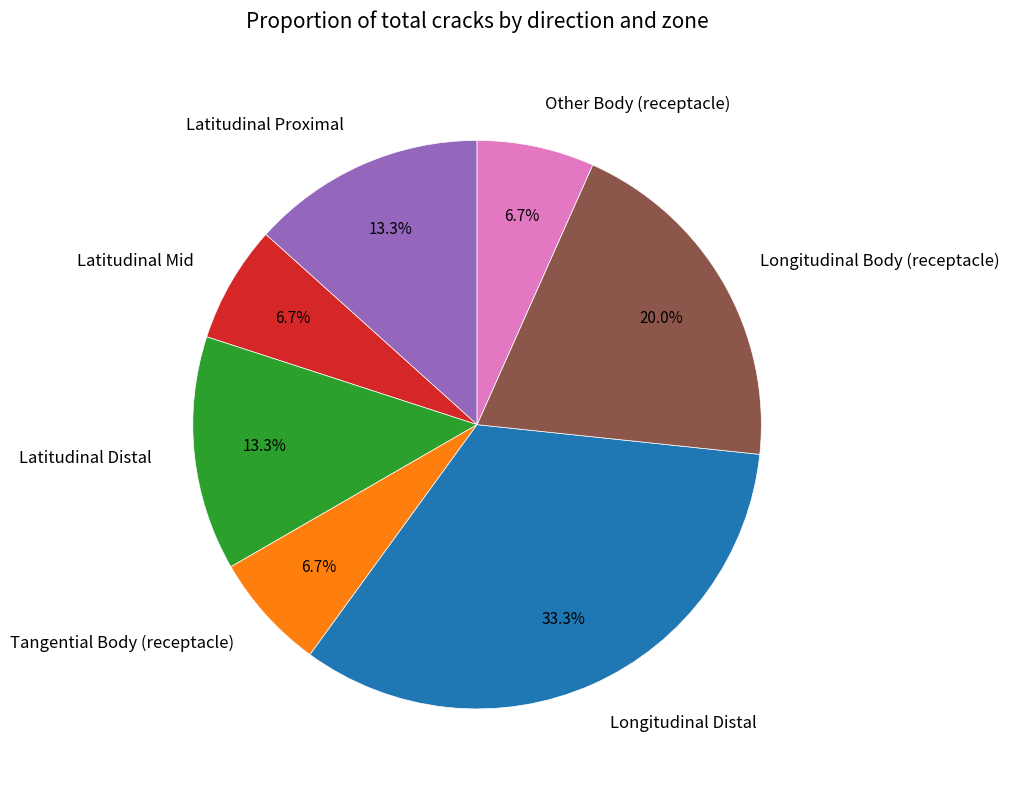

Which slice is the largest?

Longitudinal Distal